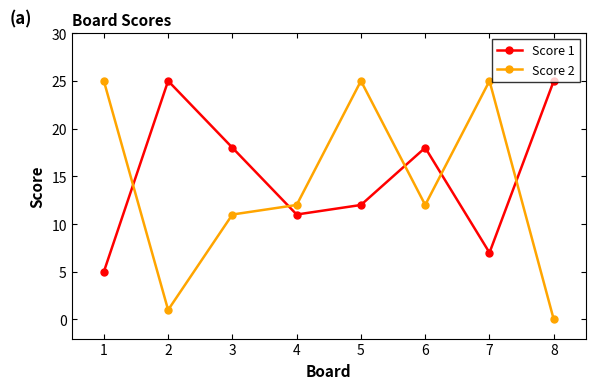

How many intersections are there between Score 1 and Score 2?

5